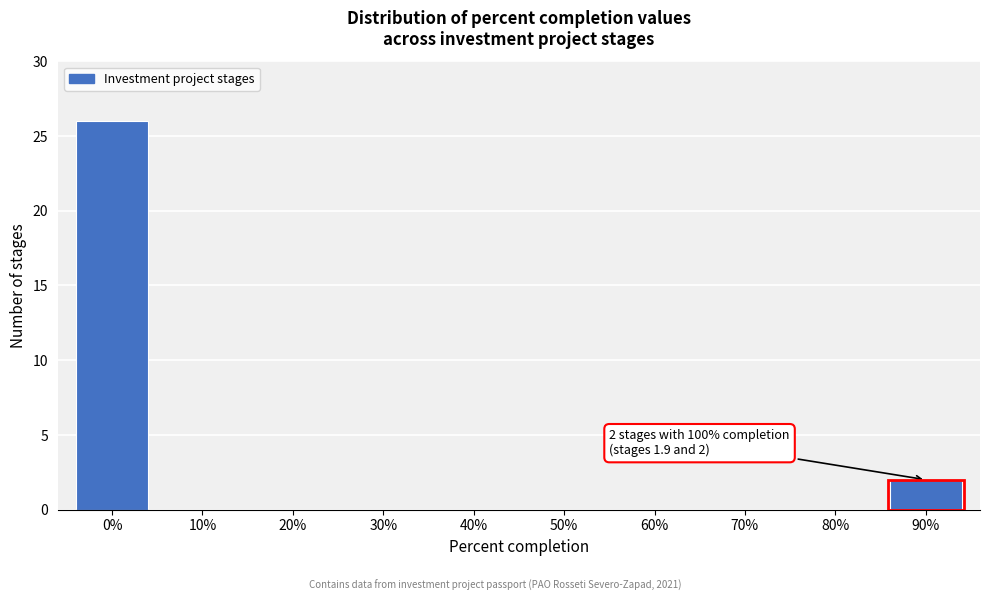

What is the sum of all values?

28